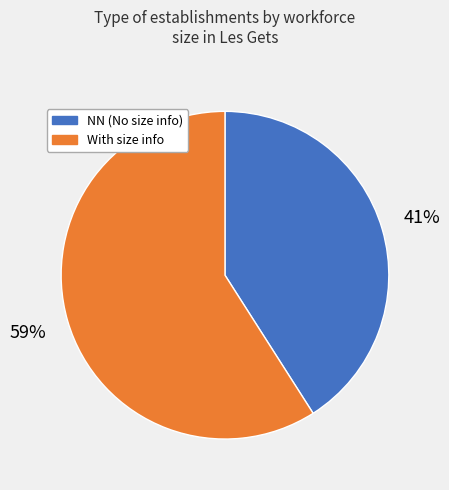

Is there any slice that represents more than half of the pie?

Yes